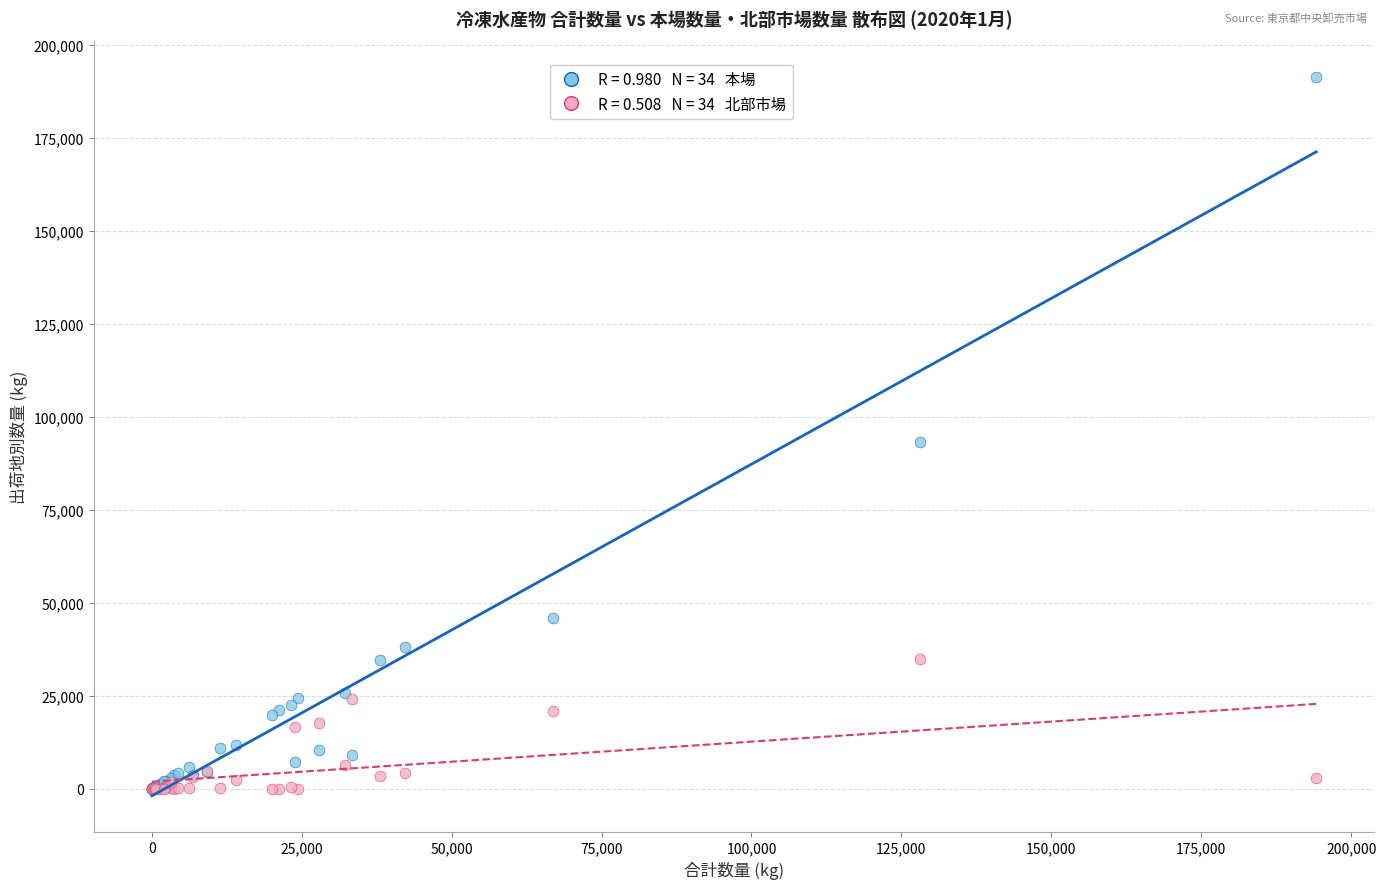

Across all series, what Y value is closest to 95664?

93227